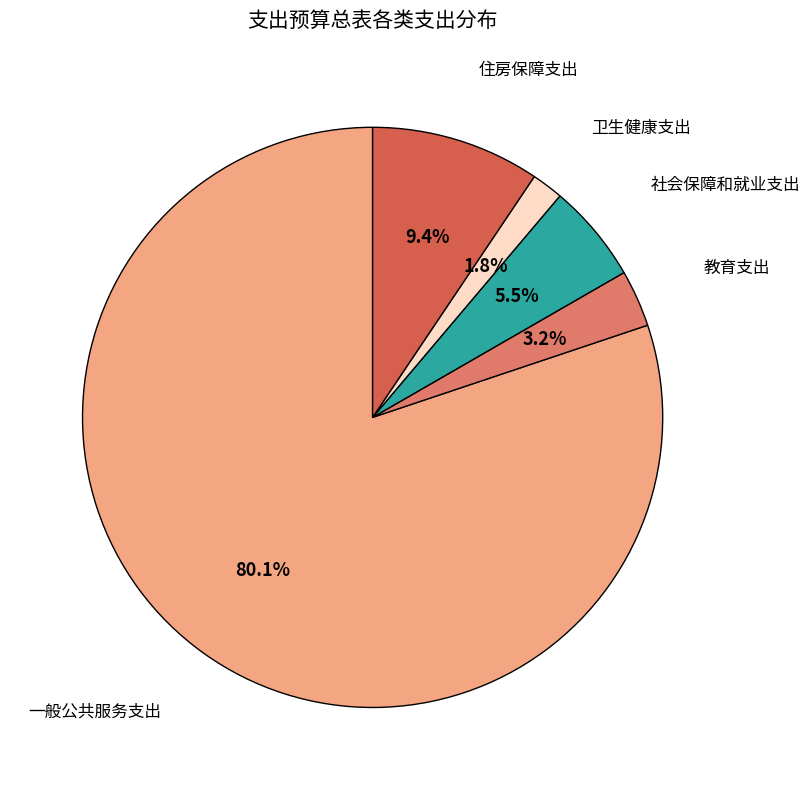

What is the ratio of the value at 教育支出 to the value at 社会保障和就业支出?

0.6